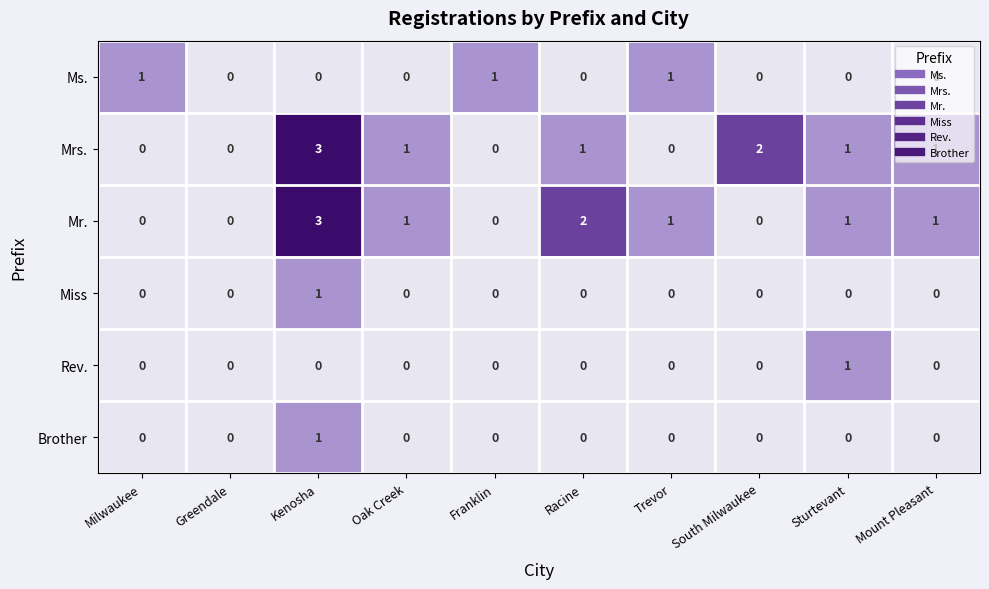

At which label does Mrs. first exceed 1?

Kenosha